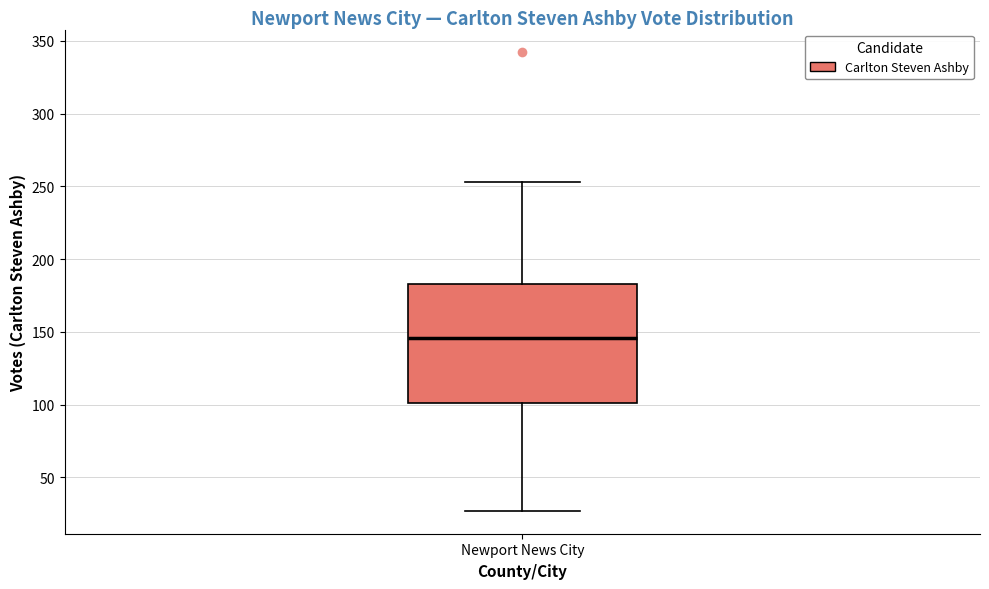

Read this box plot against the y-axis: the position of the median line, the range covered by the box, and the ends of both whiskers. The values are not printed on the chart, so give them approximately, as read against the axis.

median 145, box 100 to 185, whiskers 25 to 255